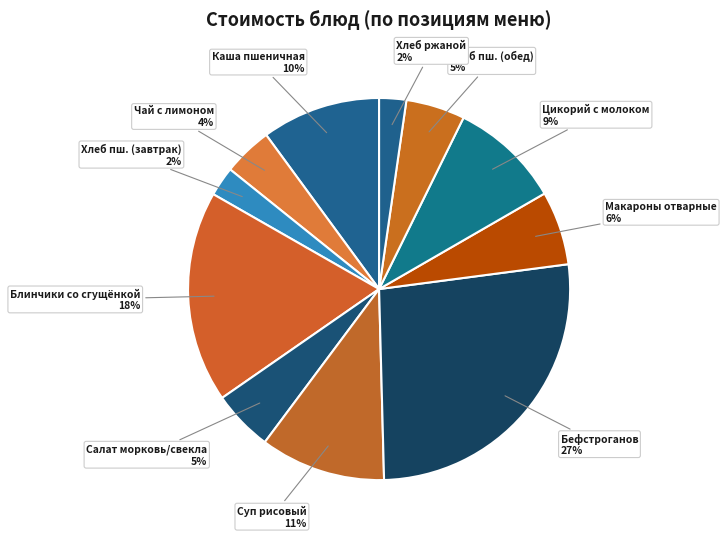

To the nearest percent, what is the average slice percentage?

9%